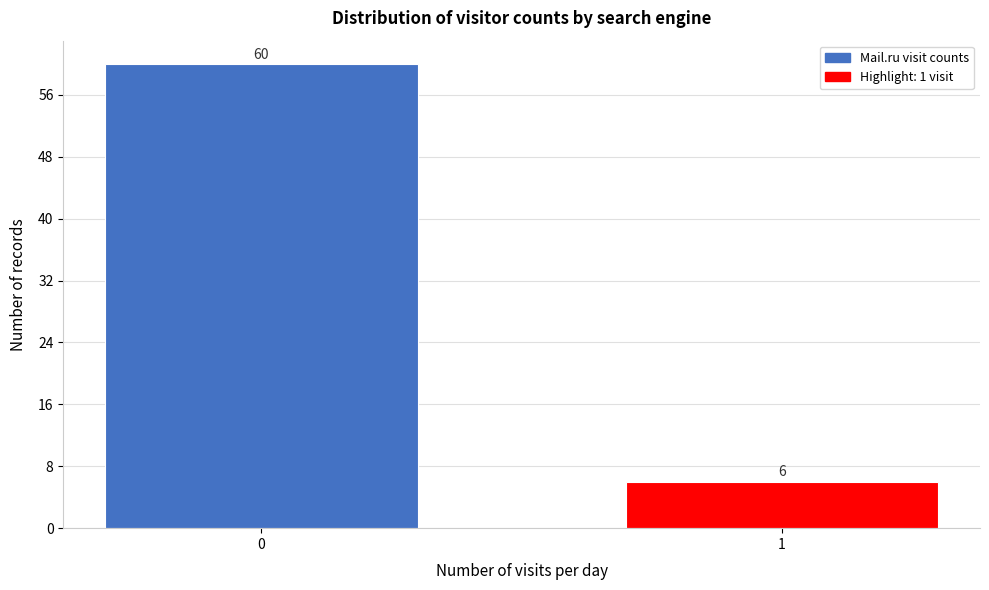

Reading right to left, extract all data points from this chart.

6	60